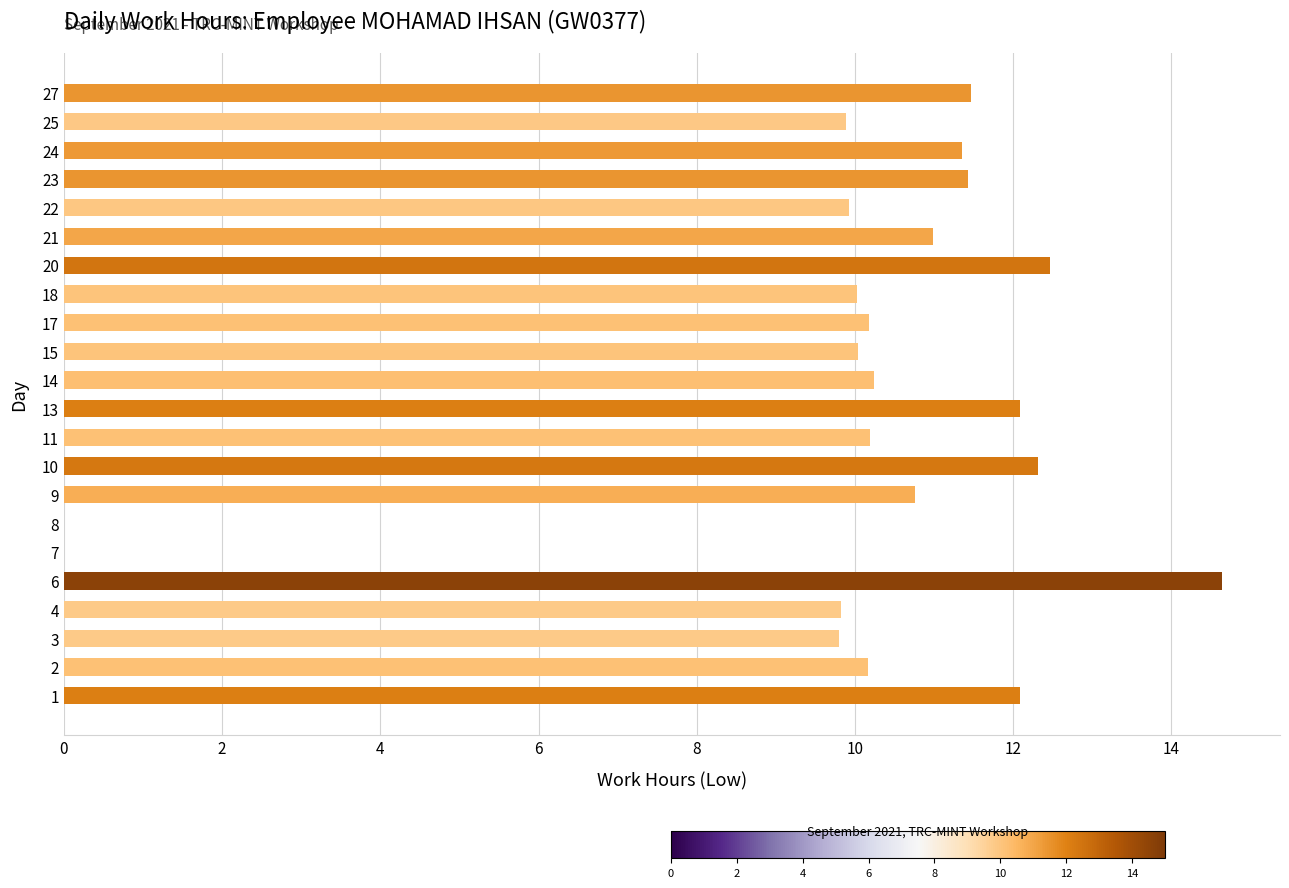

True or false: the data shows 10.2 at 17.

True